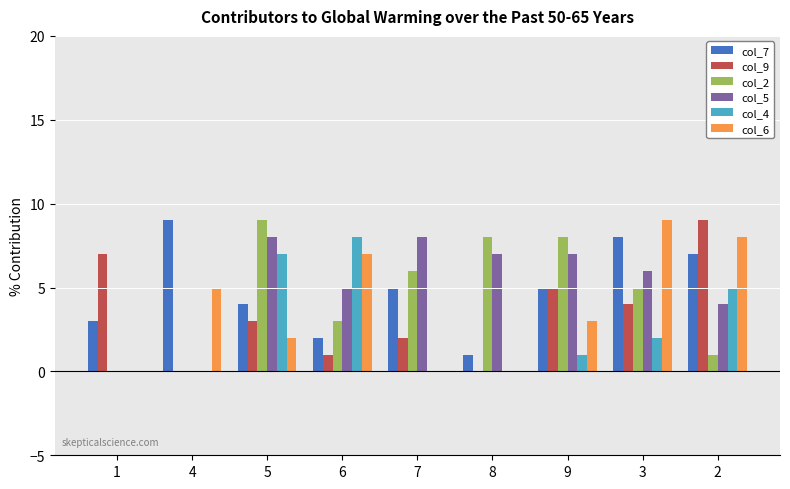

Is the value of col_7 at 1 greater than the value of col_4 at 8?

Yes